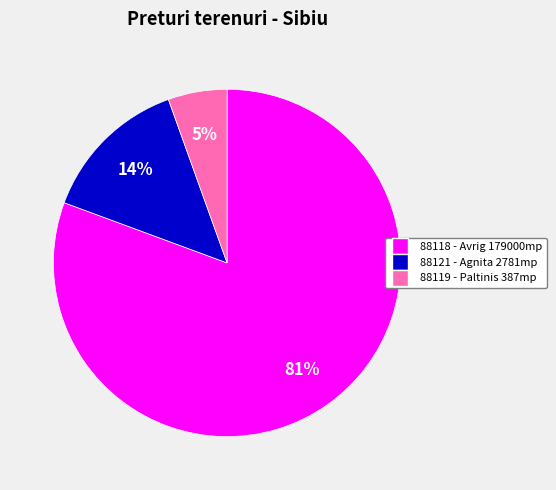

To the nearest percent, what is the combined percentage of 88119 and 88121?

19%